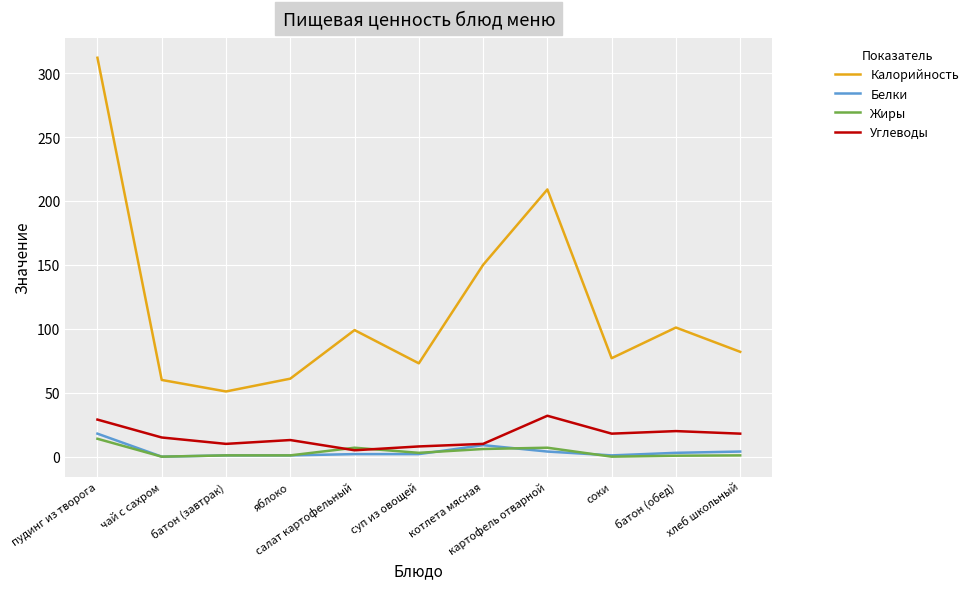

True or false: Углеводы and Калорийность intersect in this chart.

False